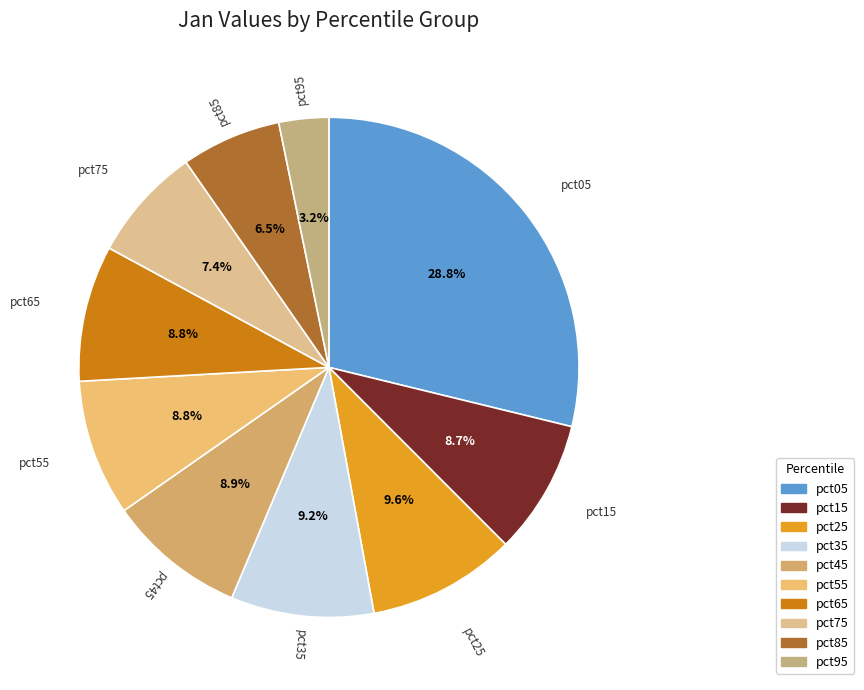

Does pct15 account for over 50% of the chart?

No